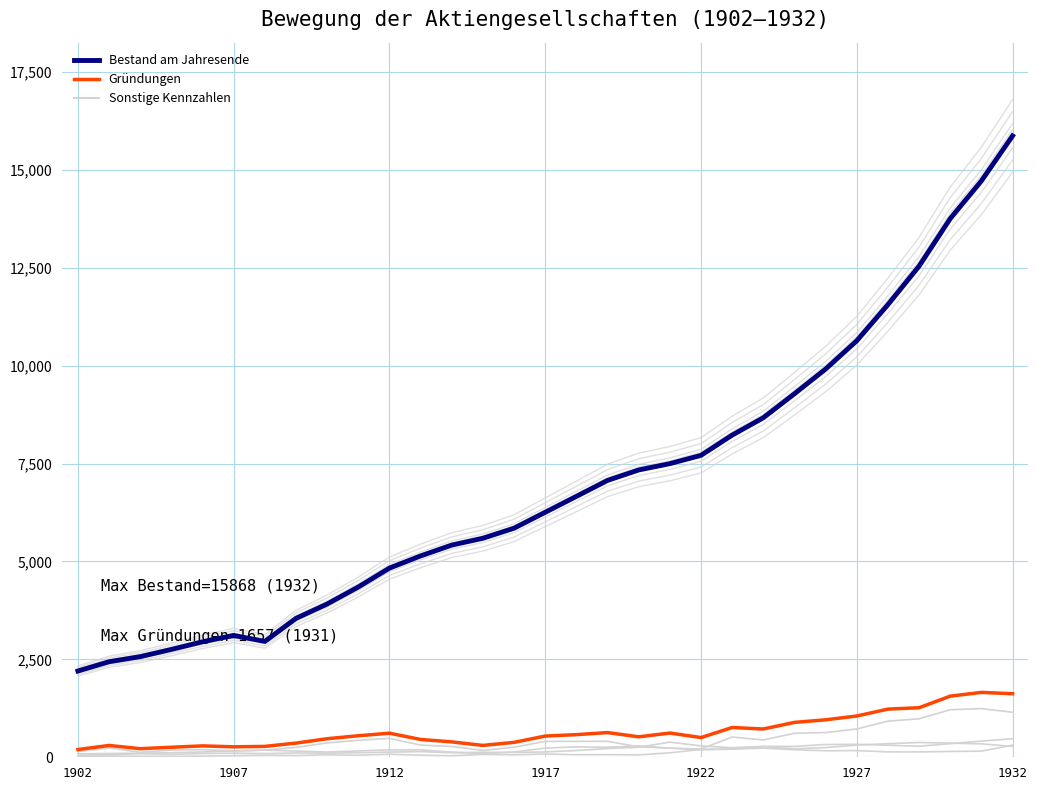

What is the sum of the Kapitalerhöhungen_Zahl values at 12 and 18?

422